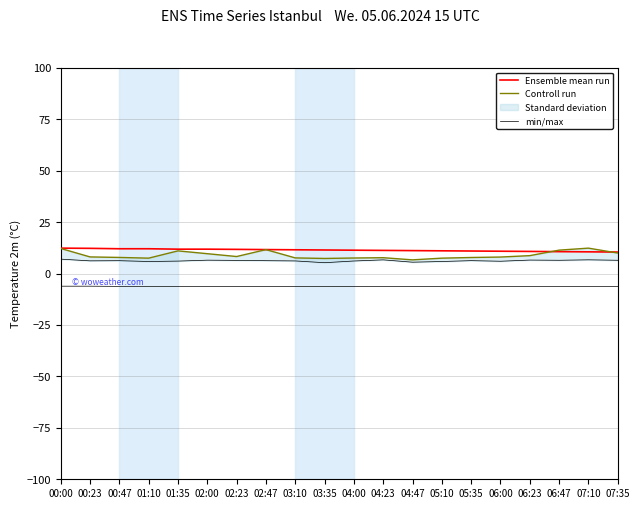

What value does the Controll run series have at 00:00?

12.2